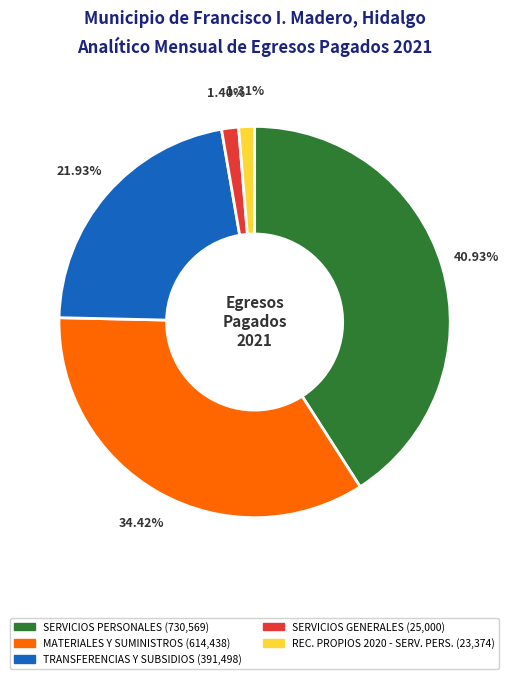

Is there a majority slice in this chart?

No